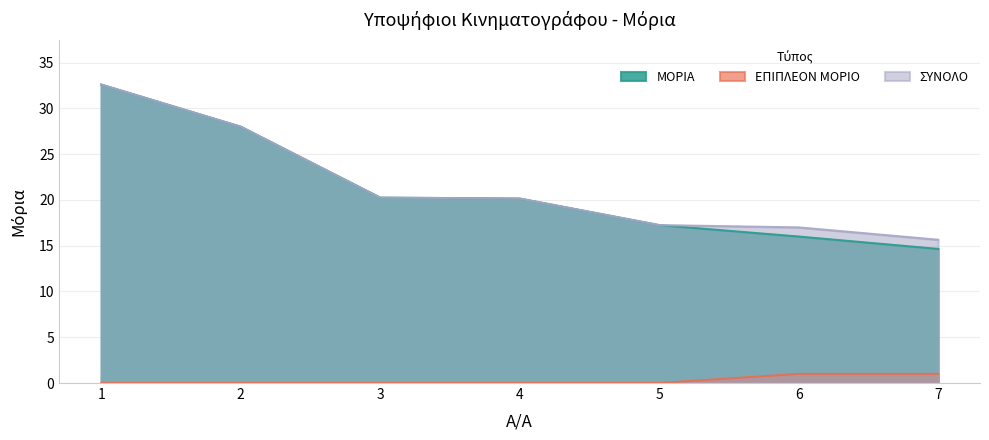

True or false: ΜΟΡΙΑ and ΣΥΝΟΛΟ cross at least once.

False